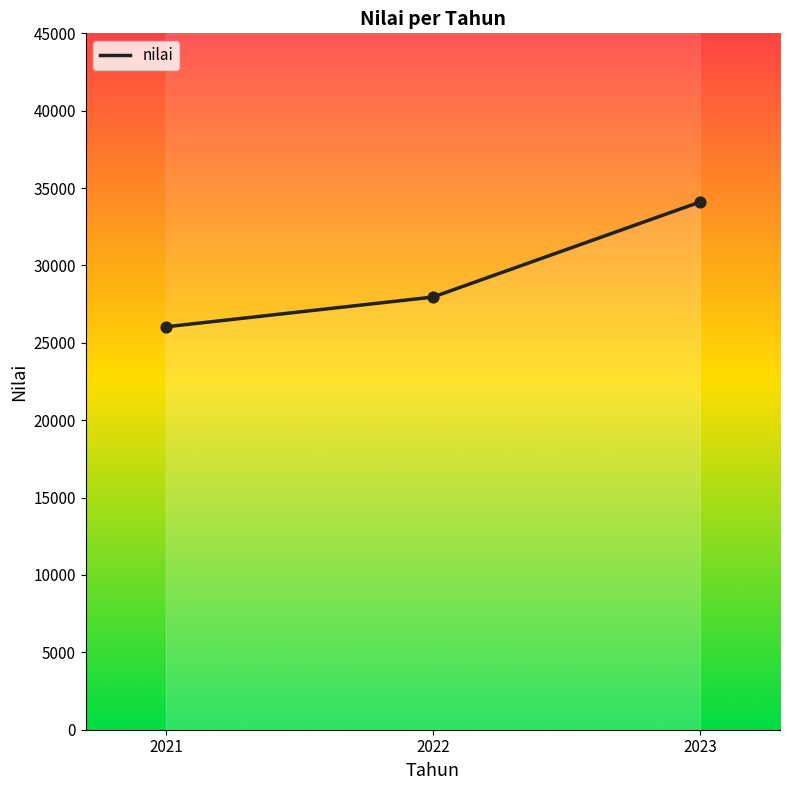

What is the change in value from 2022 to 2023?

+6141